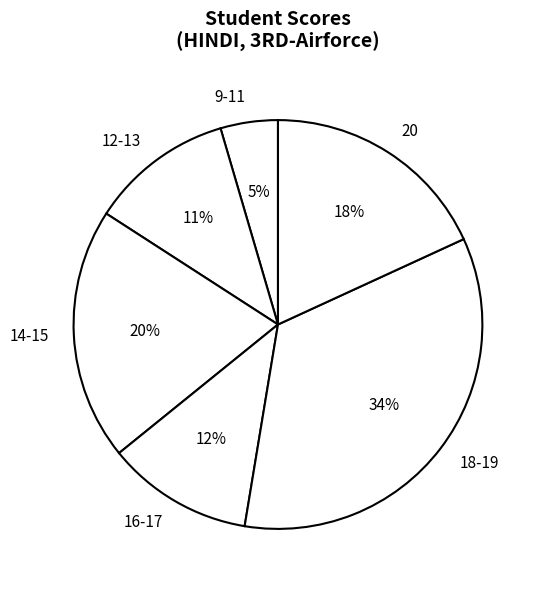

Is it true that 9-11 is 5% of the pie?

True